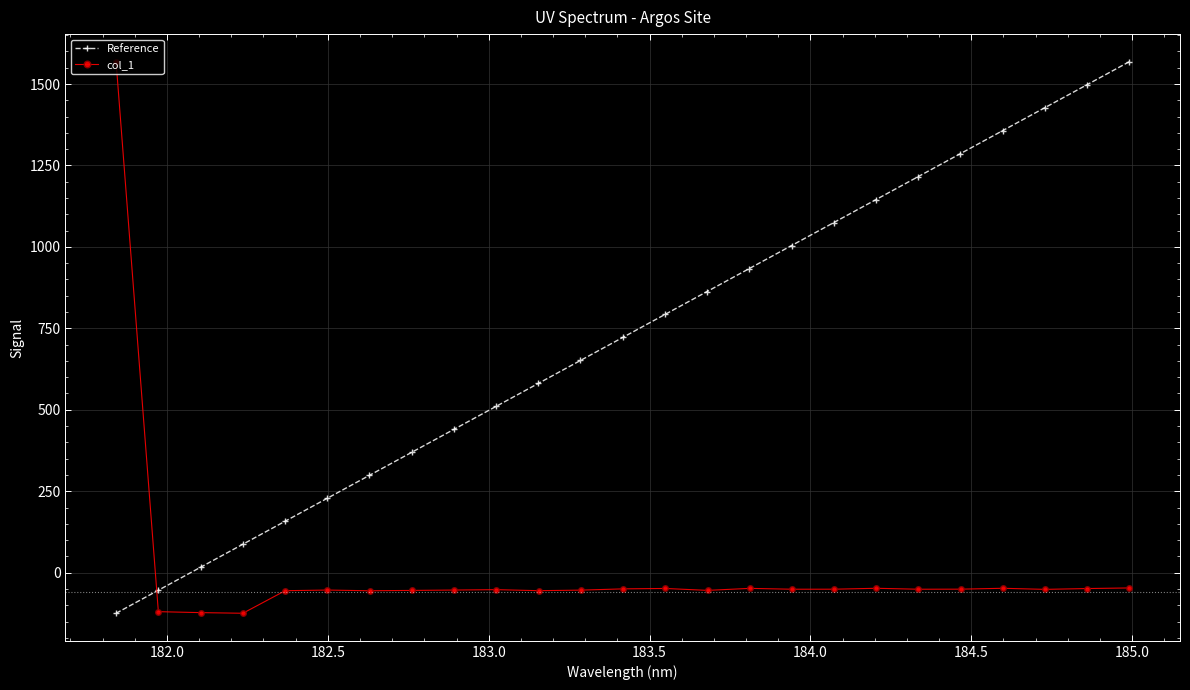

How many intersections are there between col_1 and Reference?

1